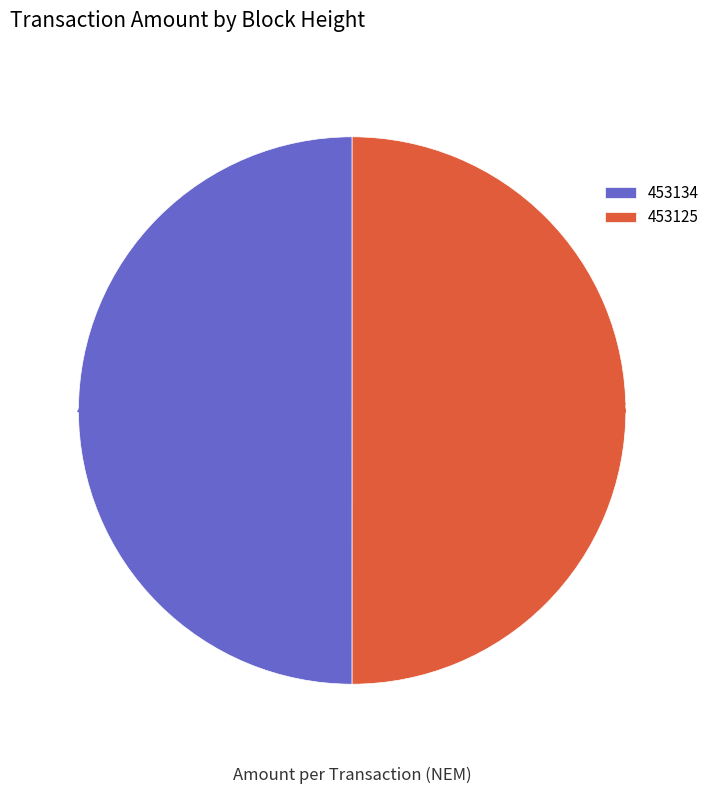

How much of the chart is everything except 453134?

50.0%